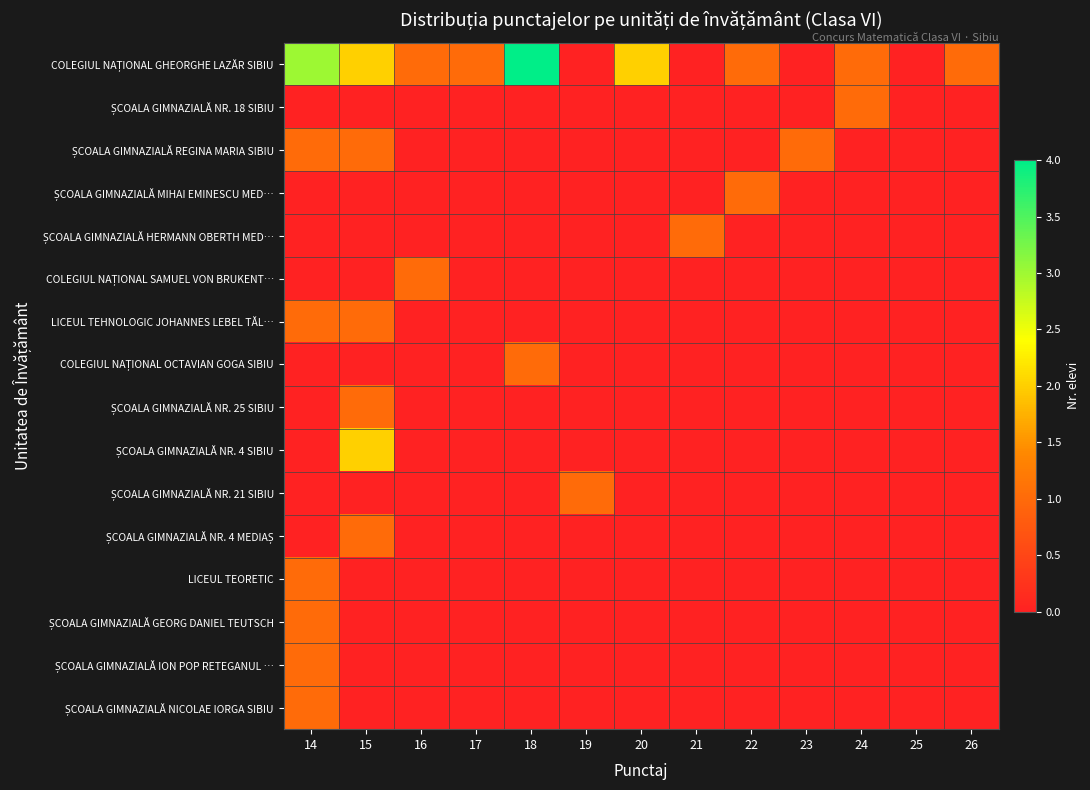

What is the spread (max minus min) of values at 24?

1